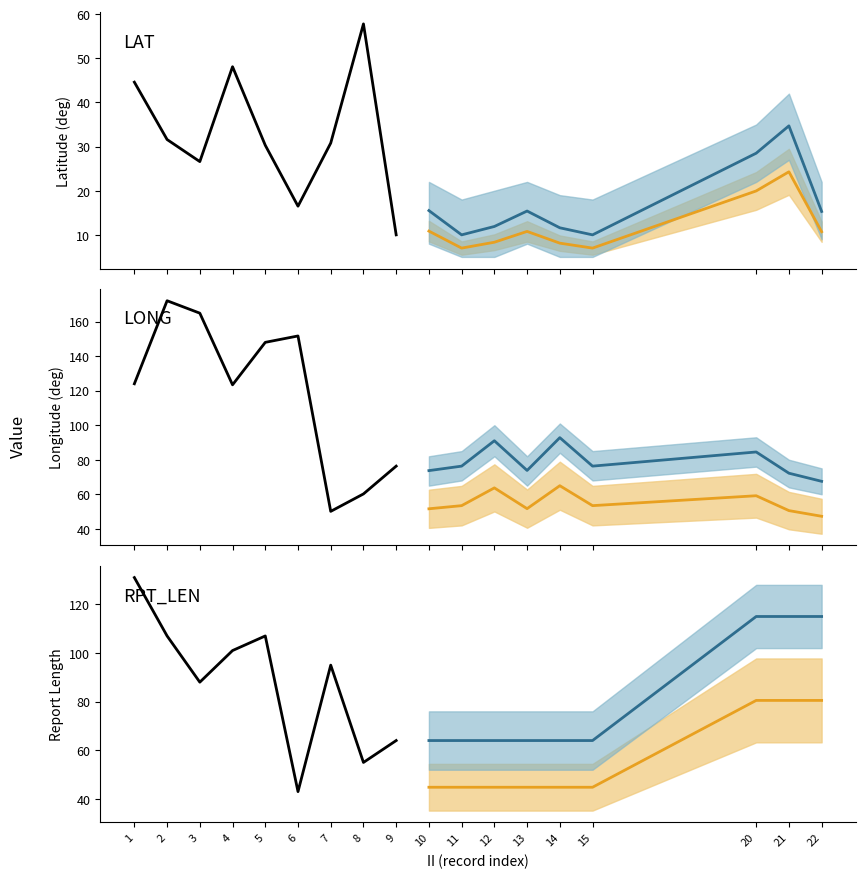

At how many categories does at least one series exceed 130?

1